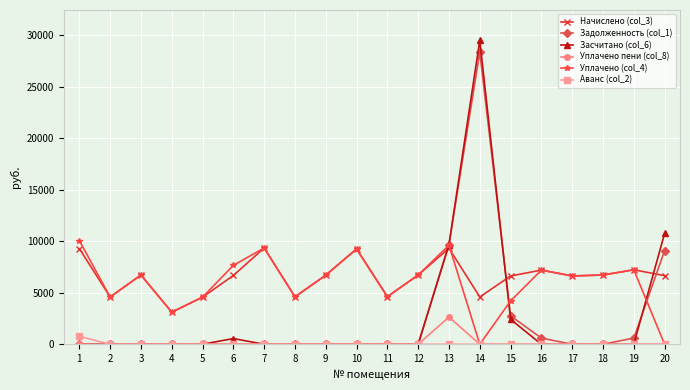

What is the total value across all series at 9?

13424.6